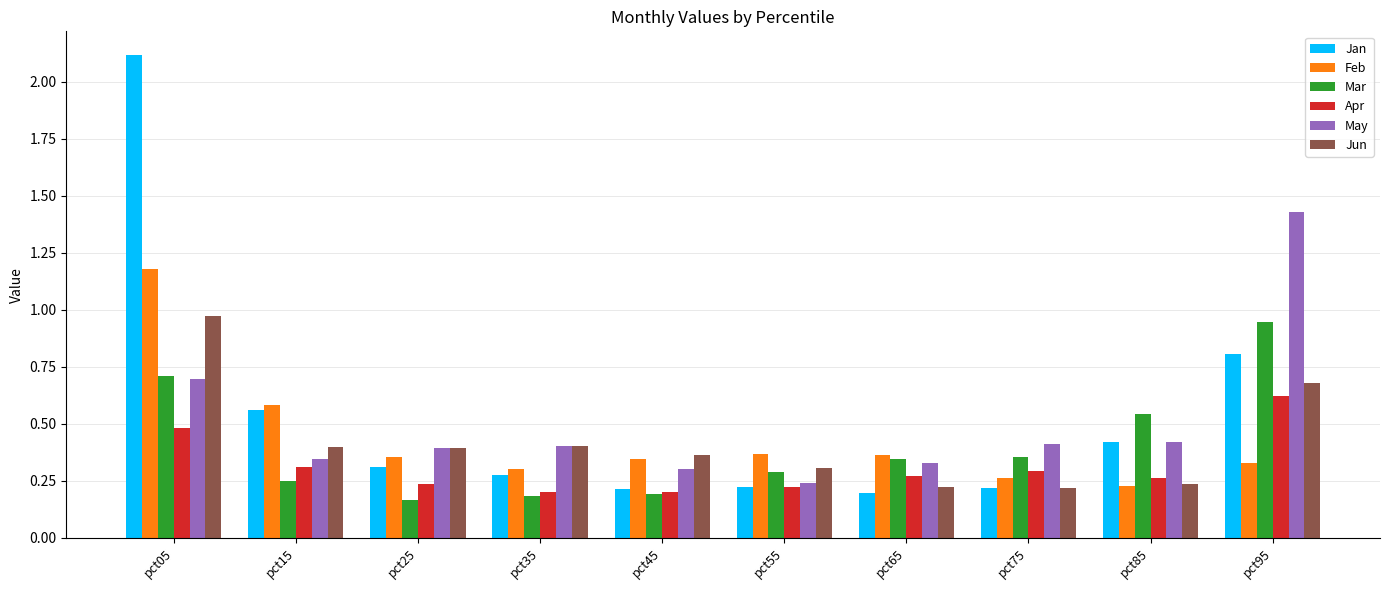

List the series in order of their peak value, lowest first.

Apr, Mar, Jun, Feb, May, Jan